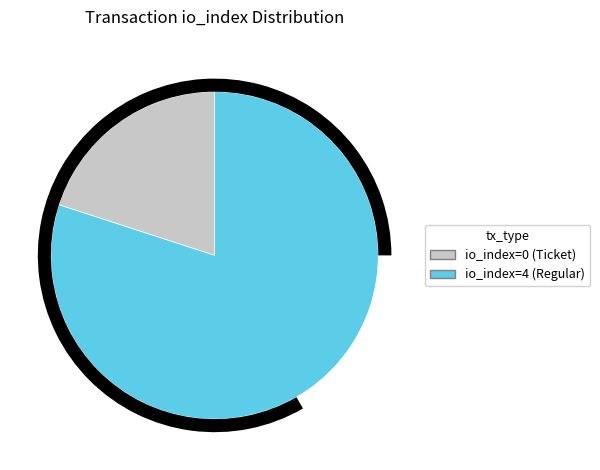

Is io_index=4 (Regular) the majority of the pie?

Yes